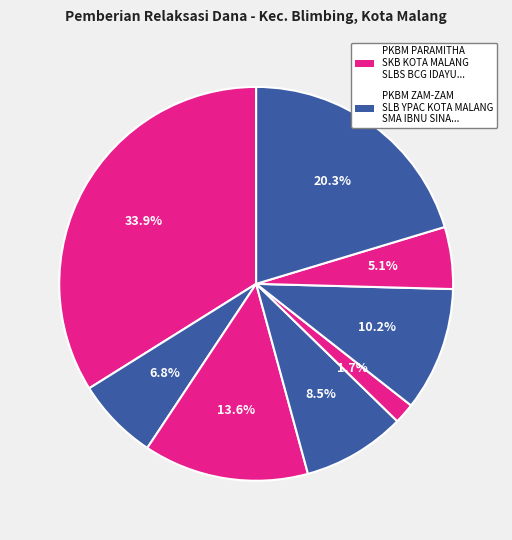

How many slices are in this pie chart?

8